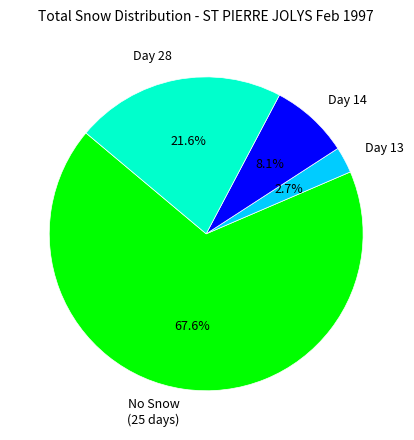

Combined, what portion of the pie is Day 14 and Day 13?

10.8%